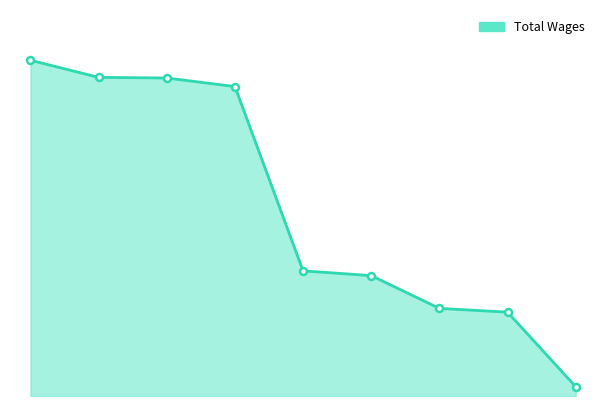

Reading left to right, list all the values displayed in this chart.

1.=132349.2	2.=125608.3	3.=125353.3	4.=121987.5	5.=49322.9	6.=47463.3	7.=34543.5	8.=33056.4	9.=3697.1